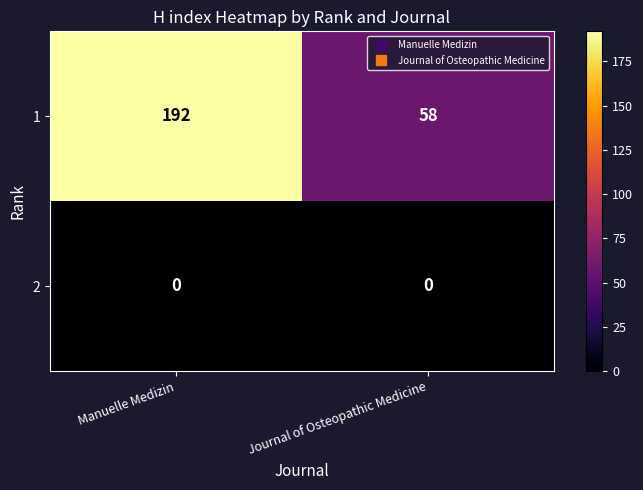

Rank the series by their maximum value, from lowest to highest.

2, 1